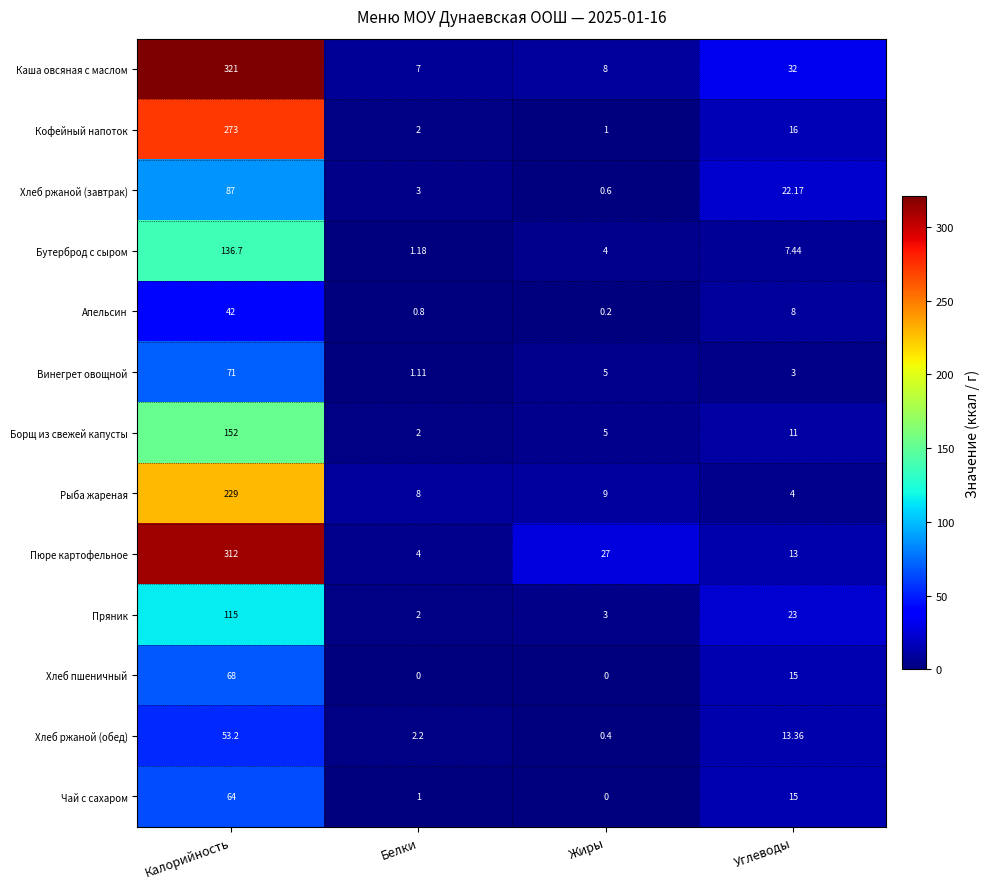

What is the total value across all series at Жиры?

63.2